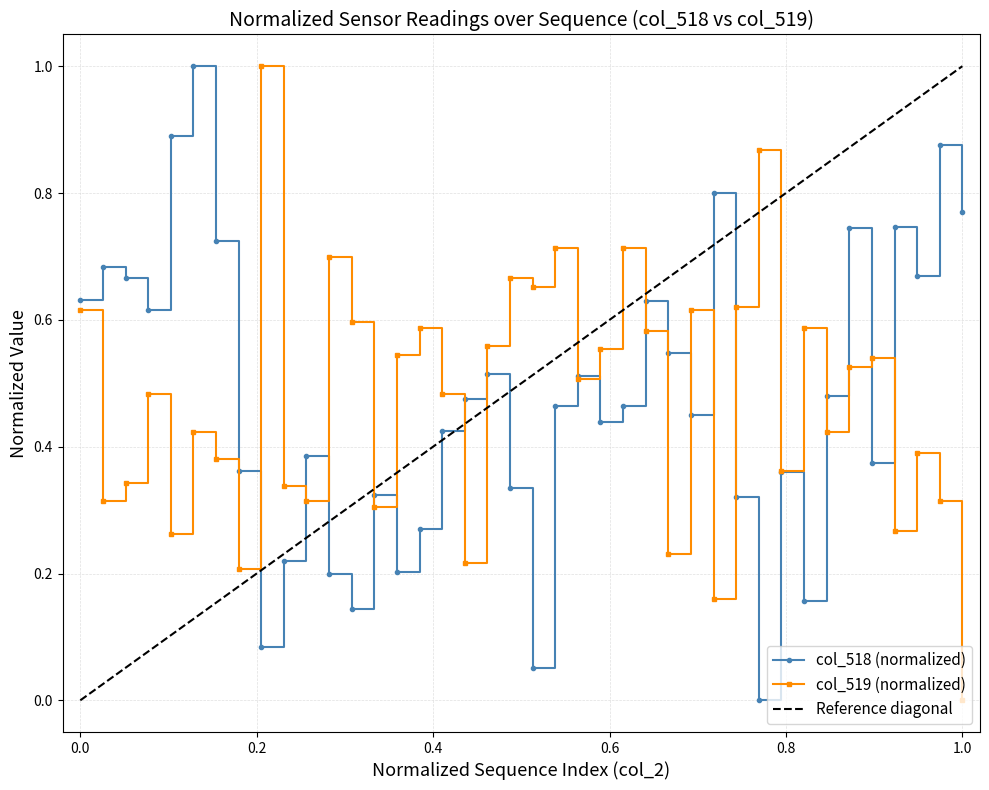

At 17754, list the series in order from smallest to largest.

col_519, col_518